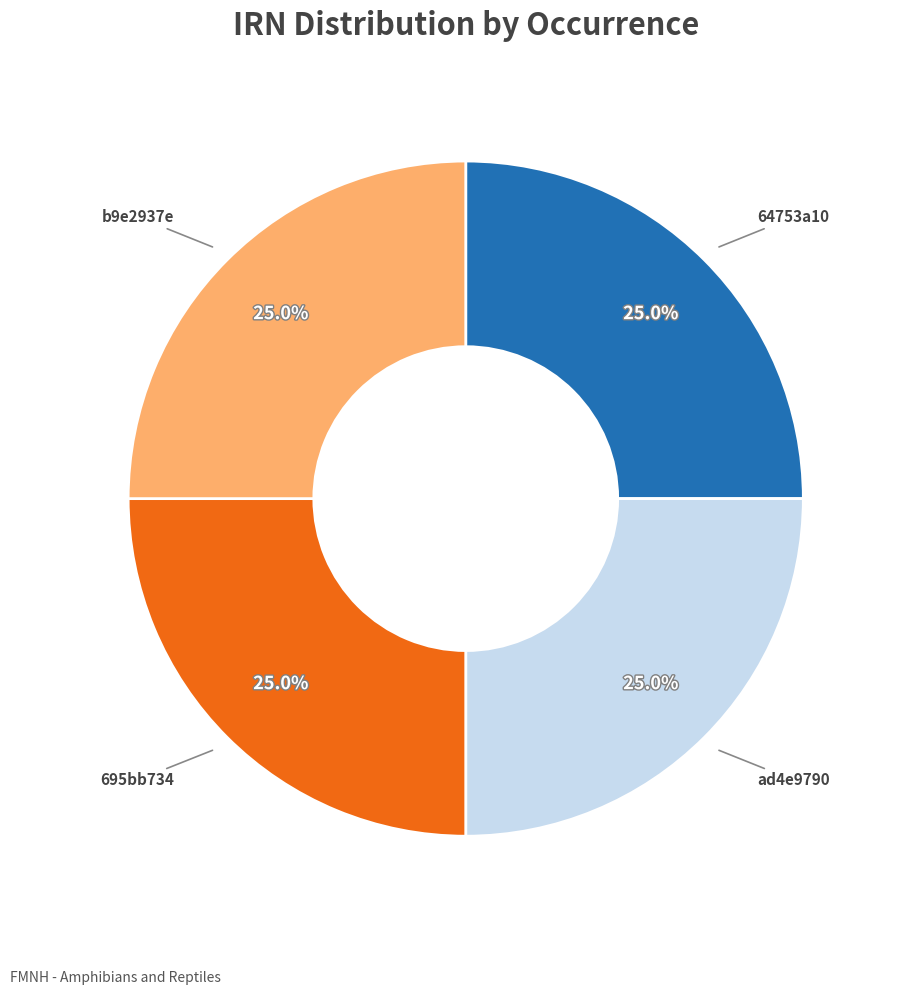

Does any single category account for the majority?

No